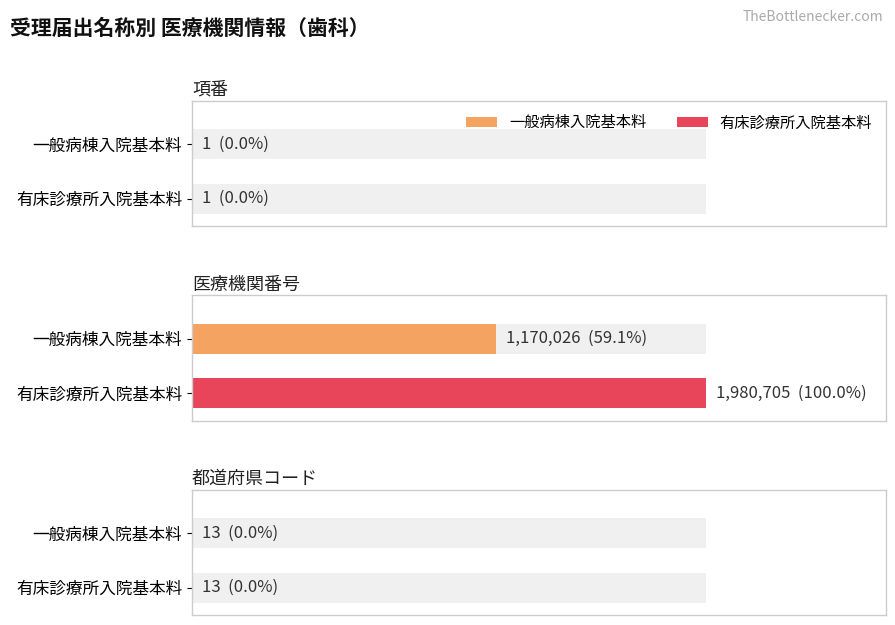

What is the sum of the 有床診療所入院基本料 values at 項番 and 都道府県コード?

14